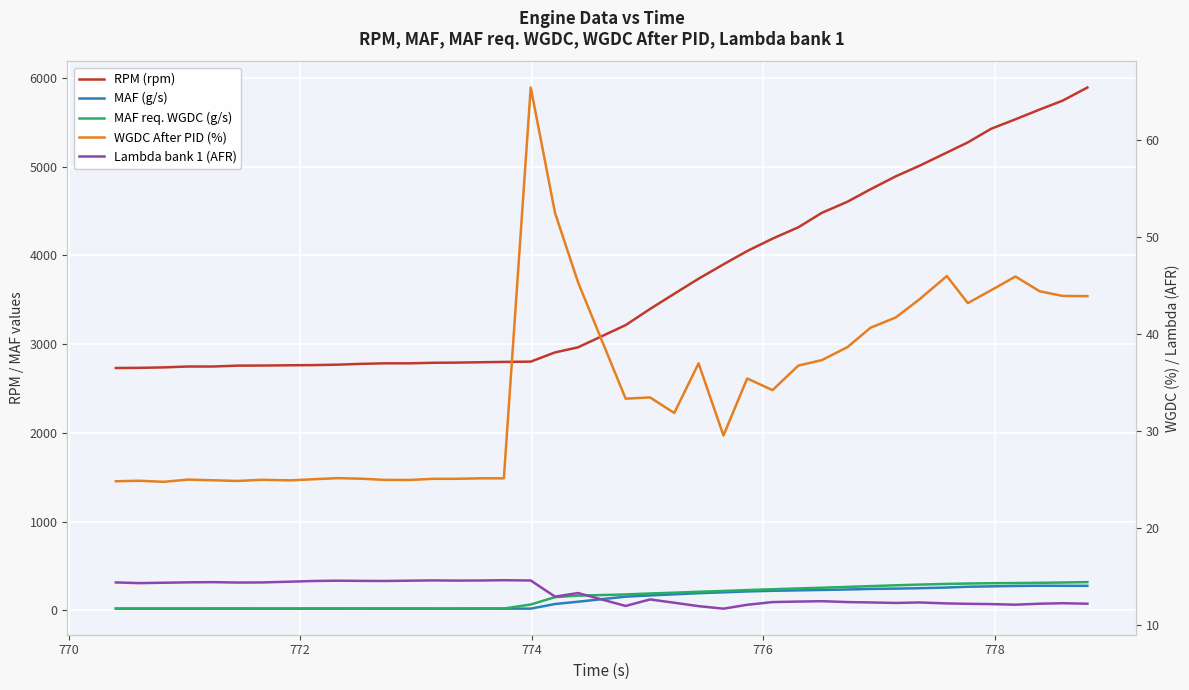

True or false: MAF (g/s) has a value of 11.5 at 17.

False